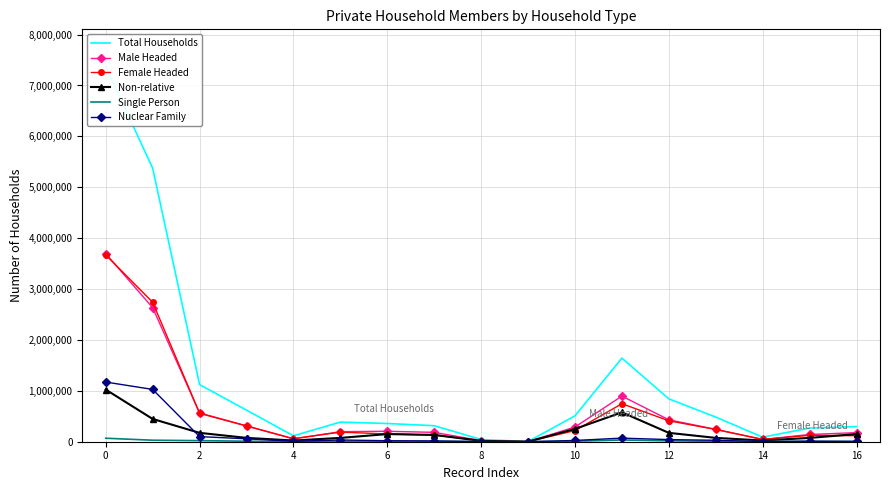

At 14, list the series in order from smallest to largest.

Single Person, Nuclear Family, Non-relative, Female Headed, Male Headed, Total Households